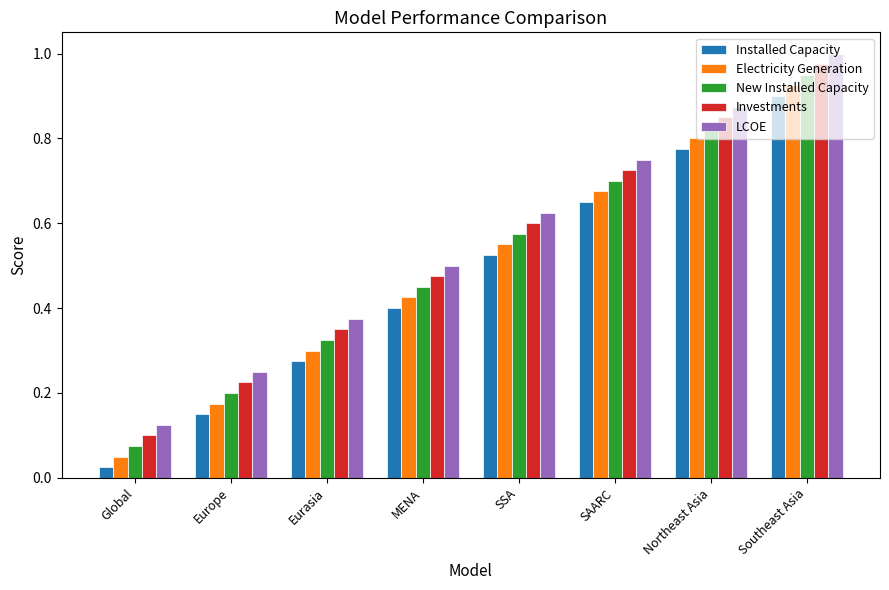

Which series has the largest total across all categories?

LCOE